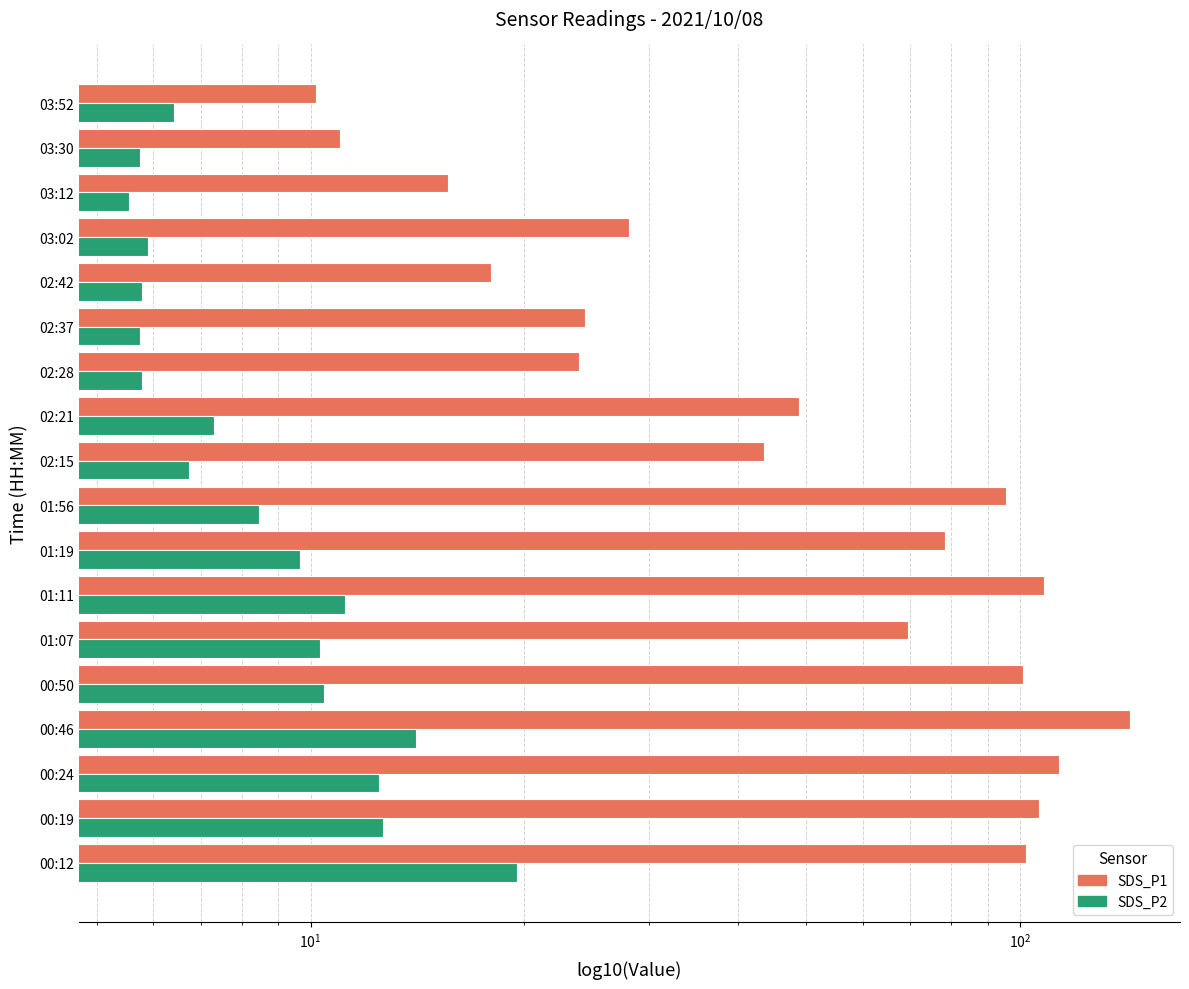

Is the value of SDS_P2 at 02:28 greater than the value of SDS_P1 at 02:28?

No